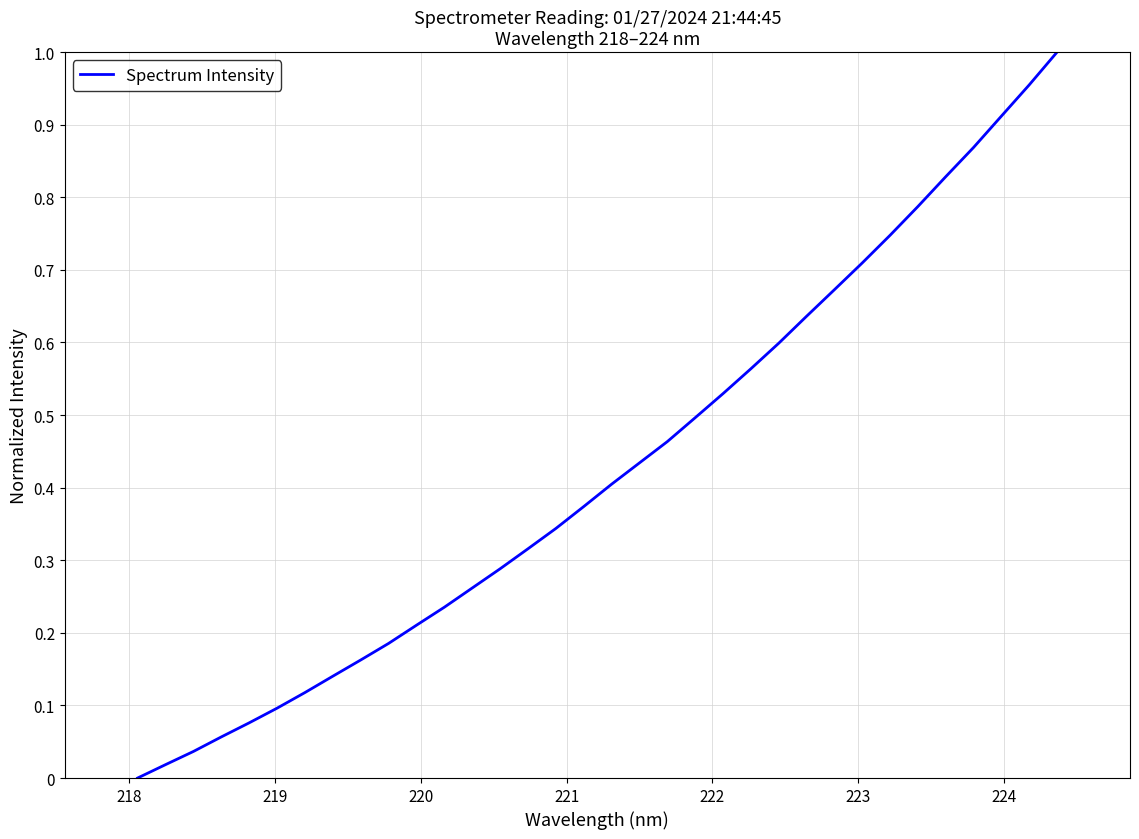

What is the maximum value shown in the chart?

1.0